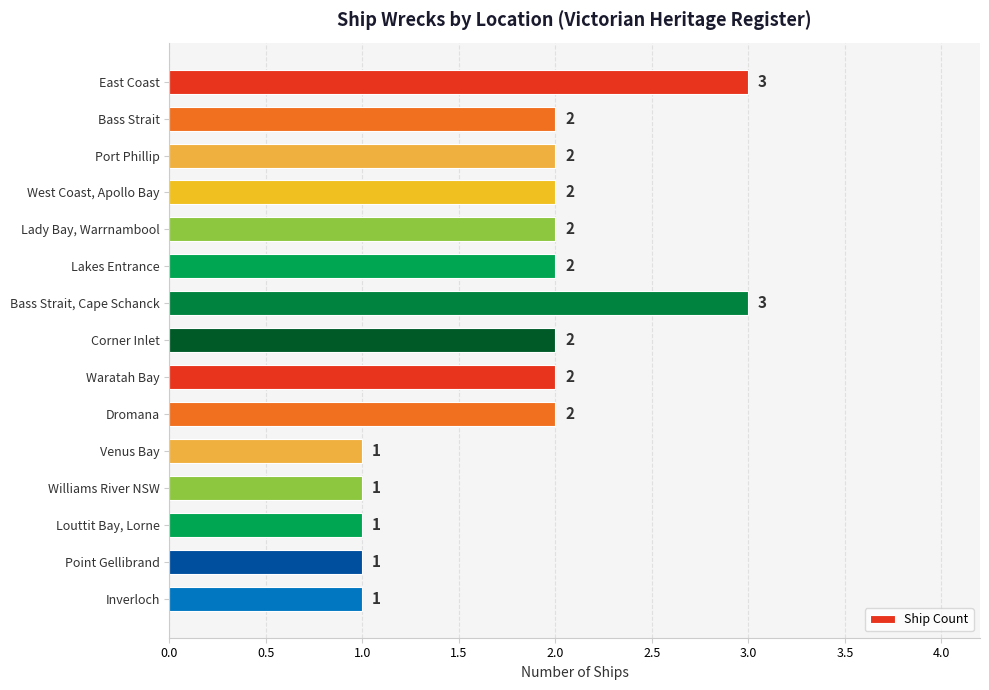

What is the value of the 10th bar from the top?

2